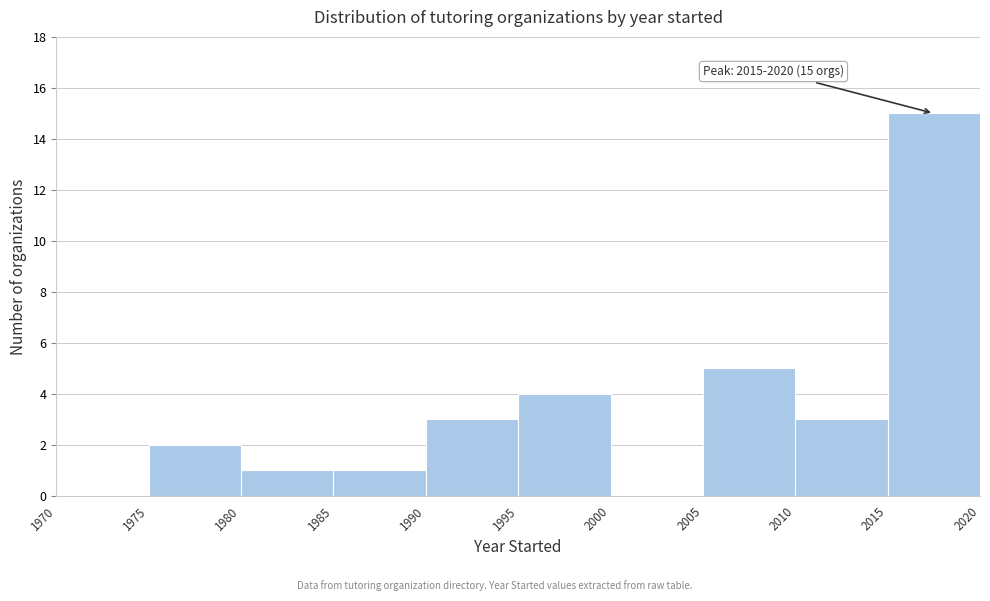

Which range on the x-axis has the tallest bar?

2015 to 2020